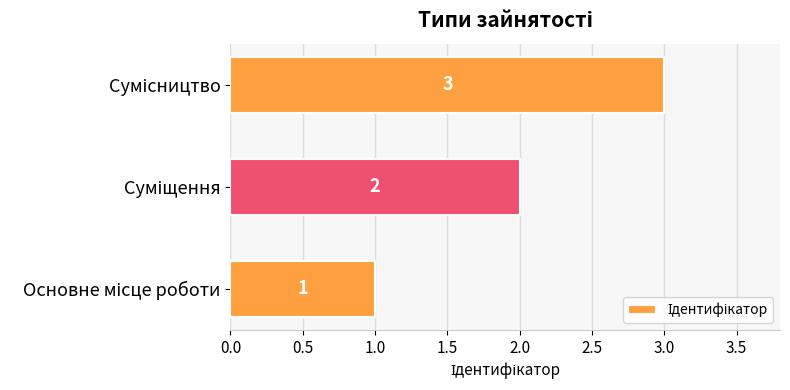

Count the values in the range 1 to 3.

3